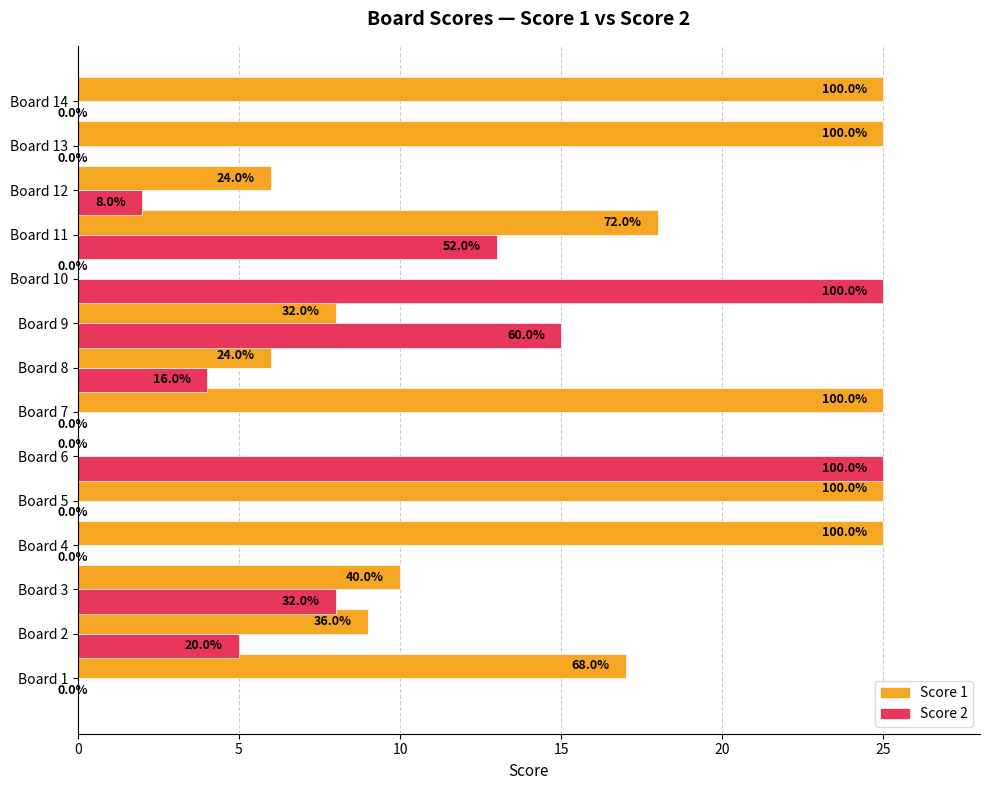

What are all the series names shown in the legend?

Score 1, Score 2